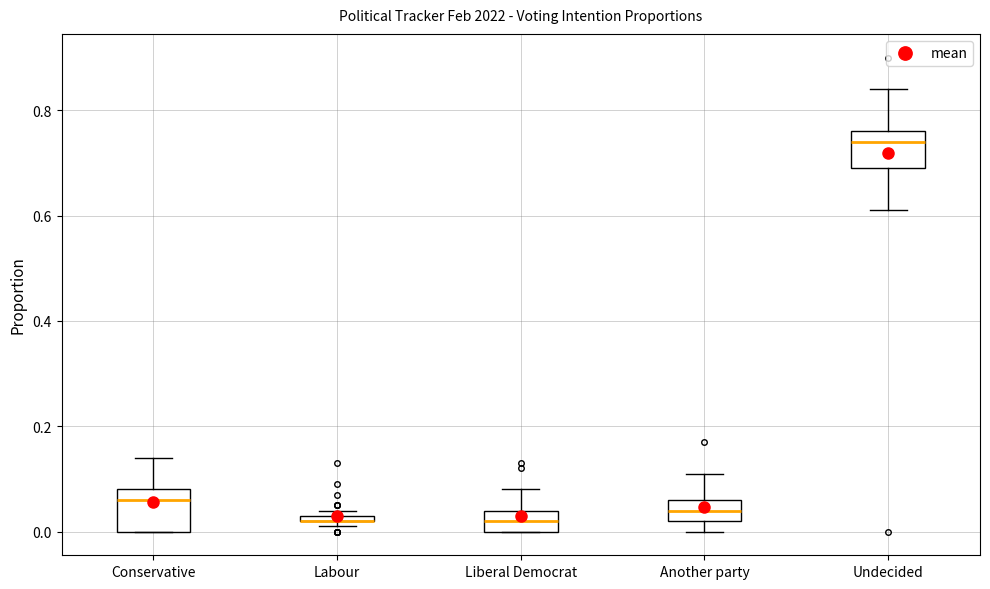

Where is the upper edge of the box for Labour on the y-axis? The values are not printed on the chart, so give them approximately, as read against the axis.

0.04